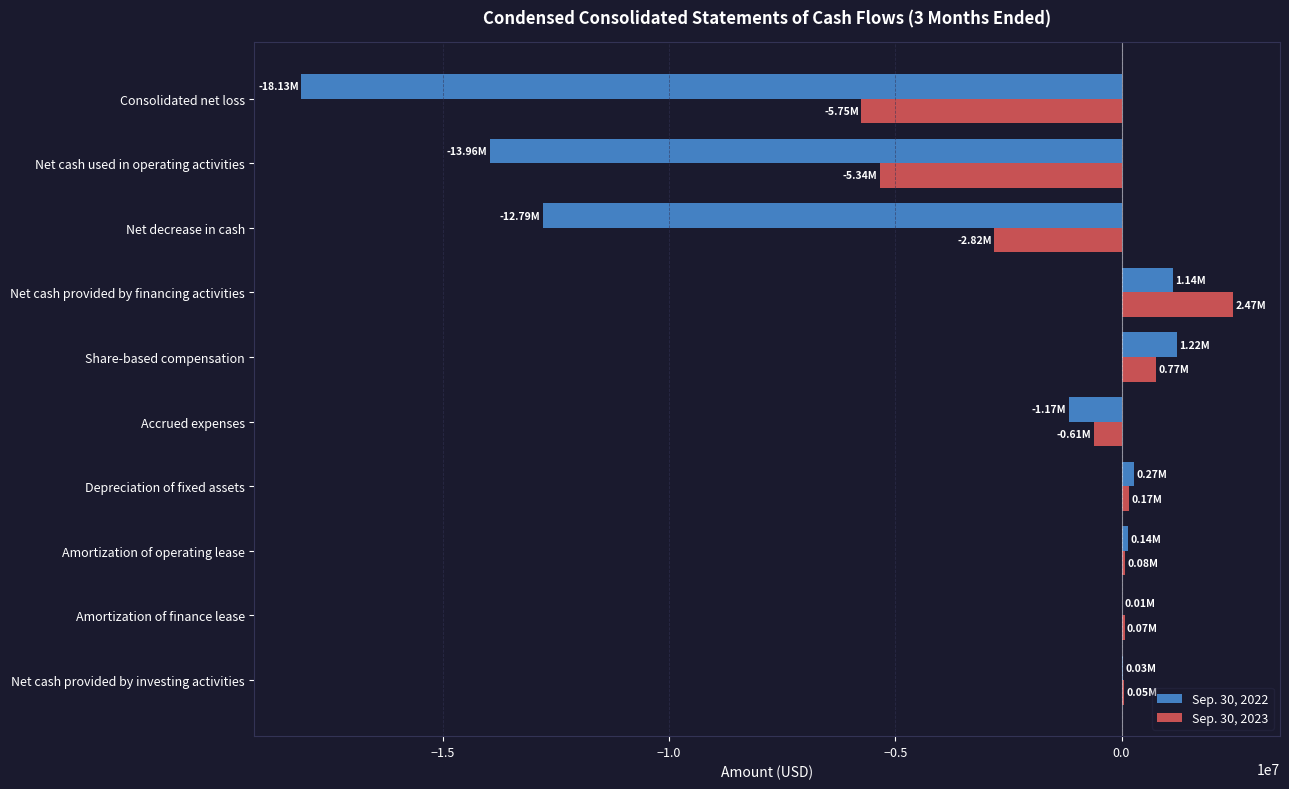

Which label corresponds to the largest value in the chart?

Net cash provided by financing activities